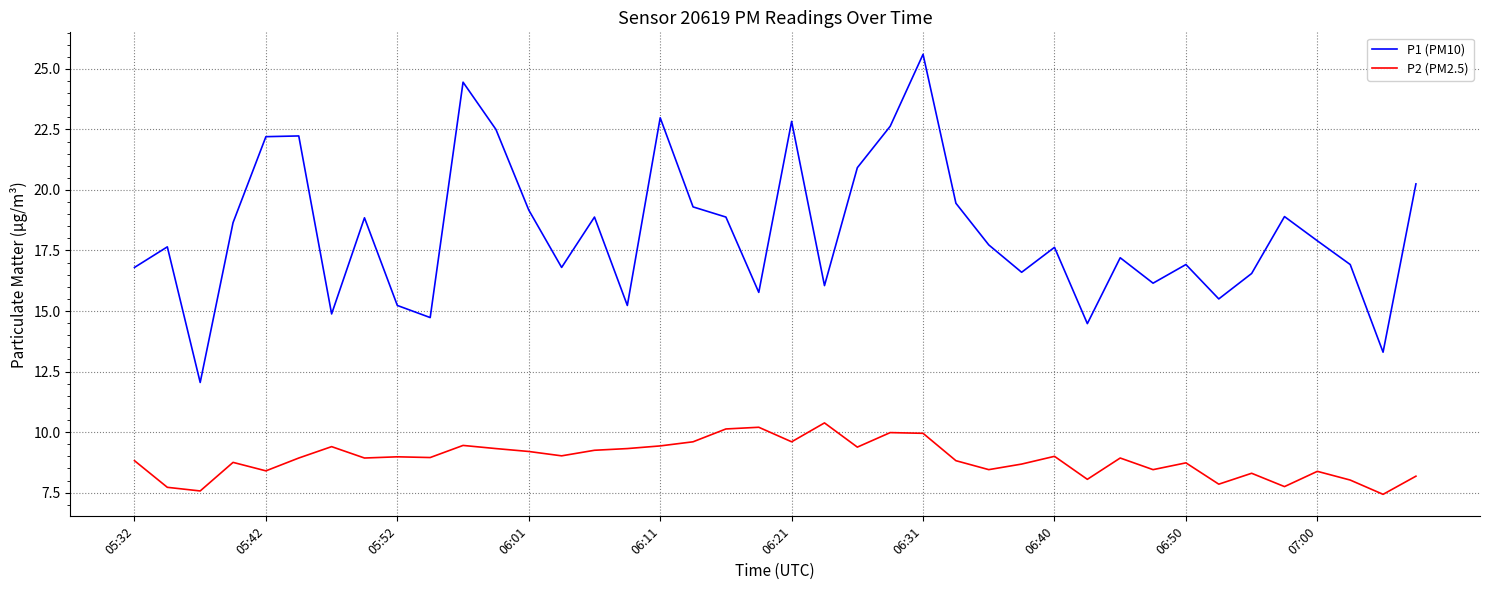

True or false: P1 (PM10) and P2 (PM2.5) cross at least once.

False